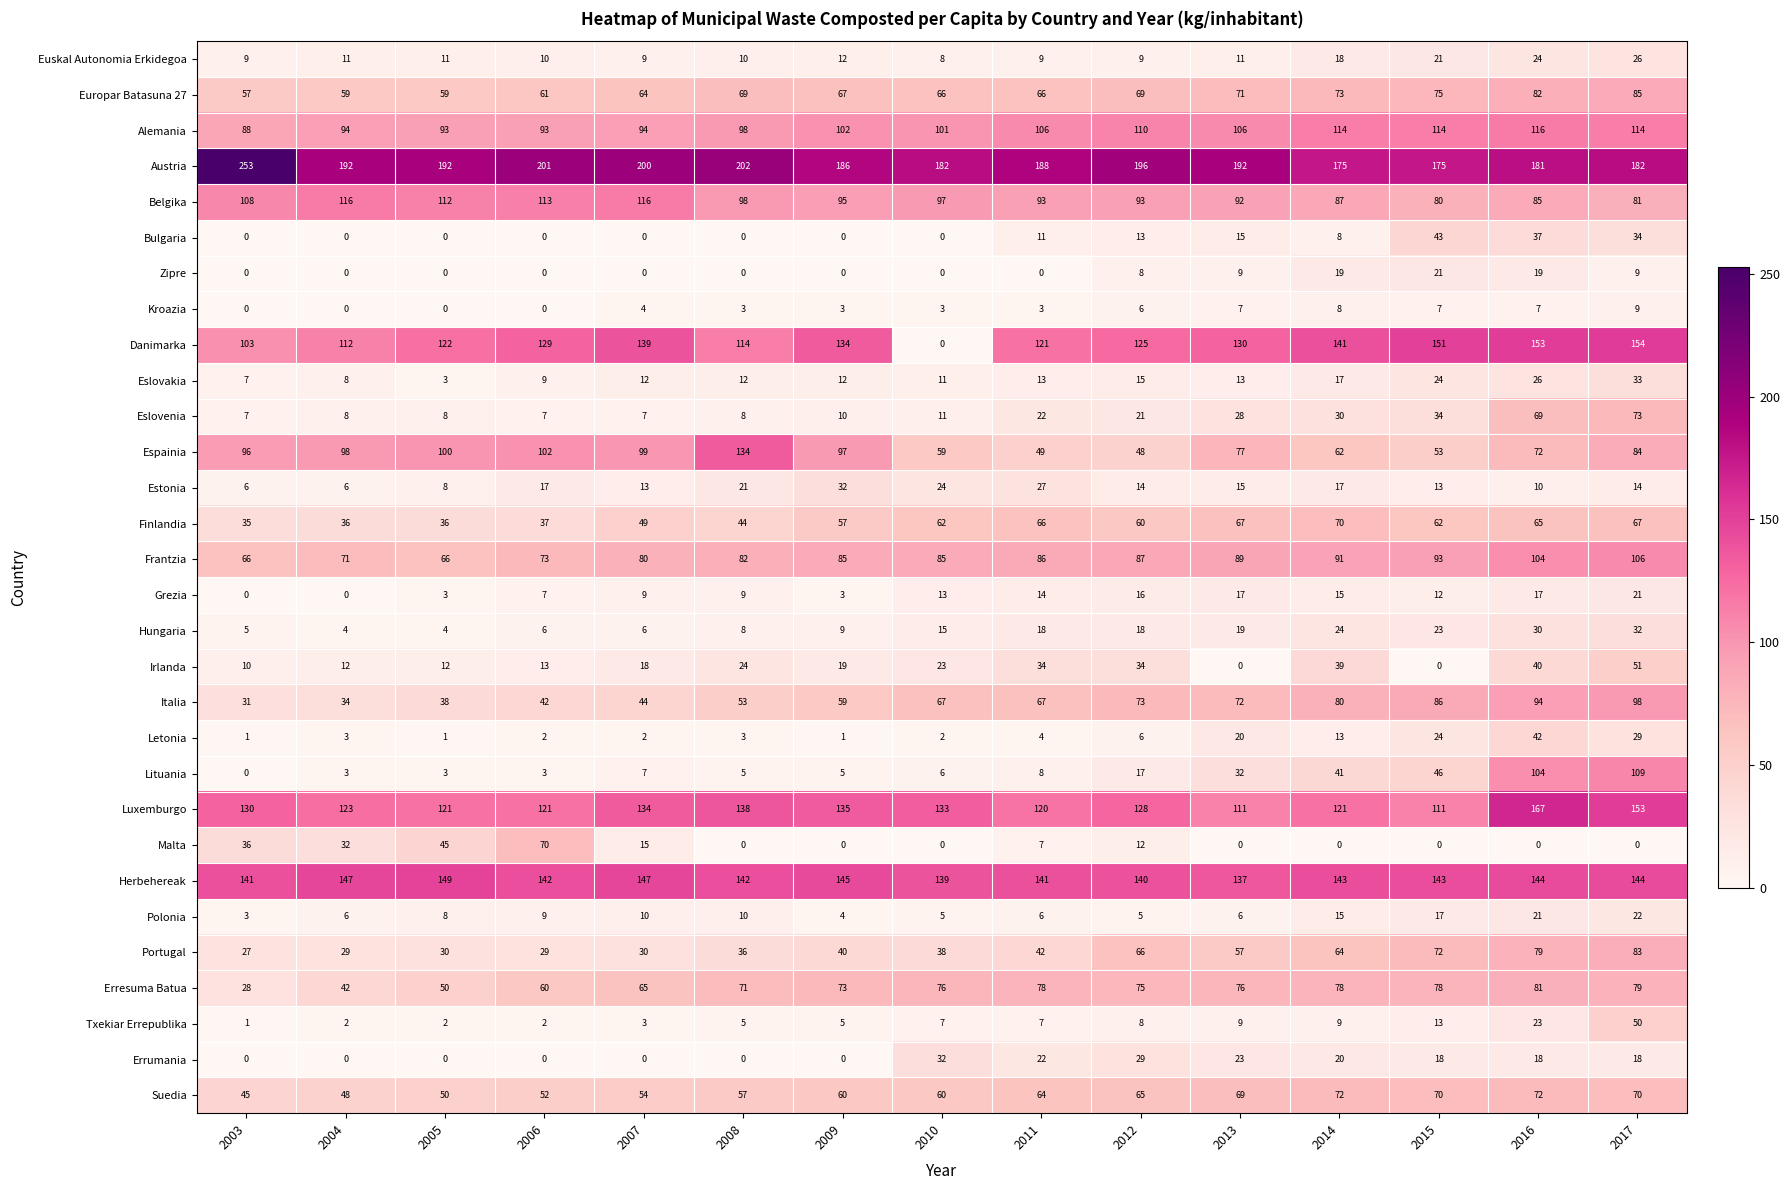

What is the approximate value of Danimarka at 2017, to the nearest 5?

155